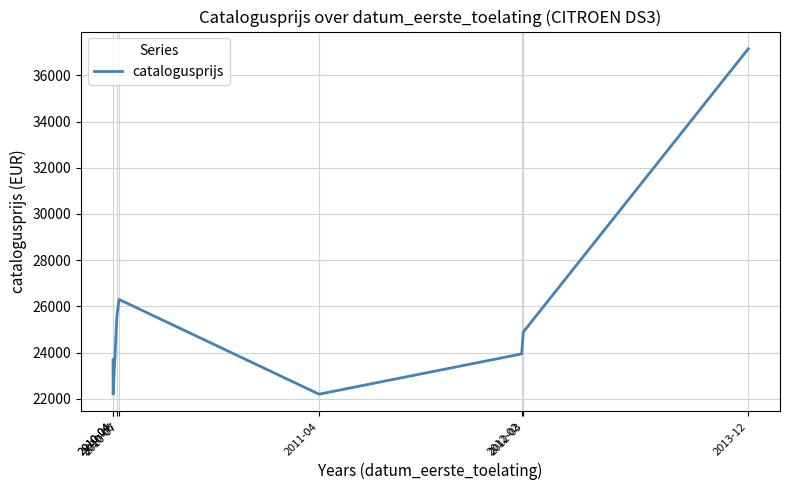

The chart shows a value of 13604 at 2010-04. True or false?

False